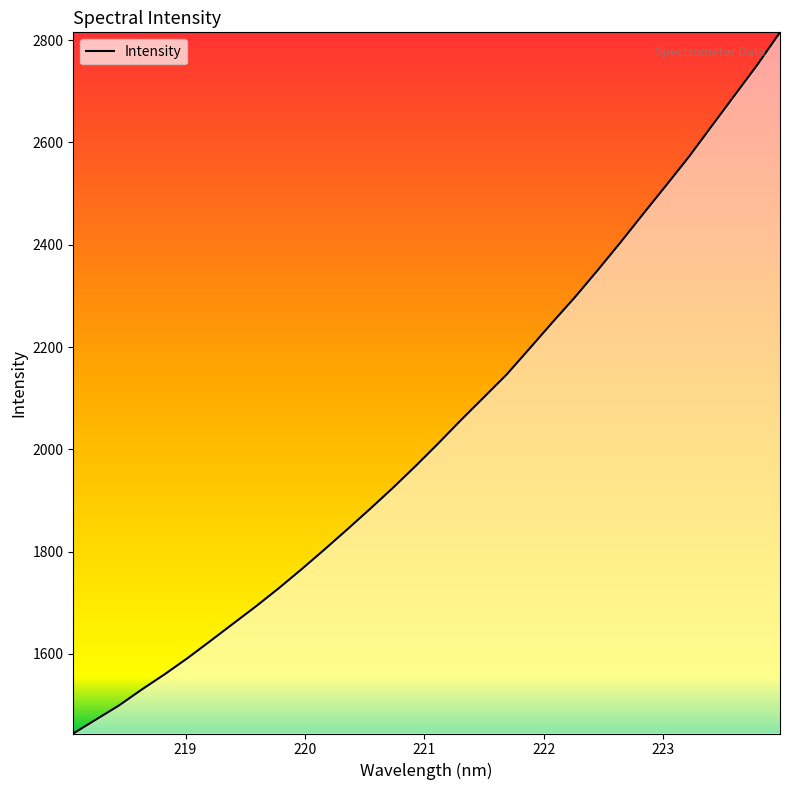

Count the number of categories in the chart.

32